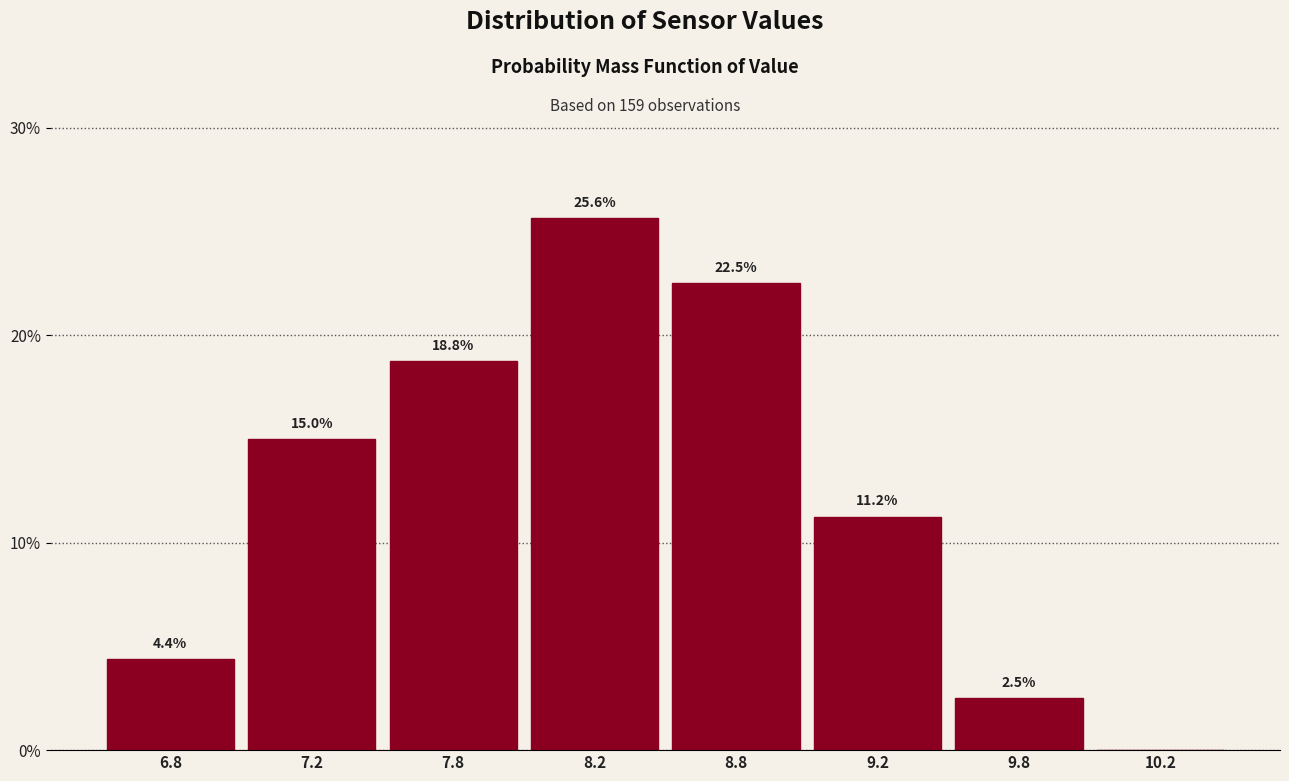

Where is the data nearest to the value 12?

9.2